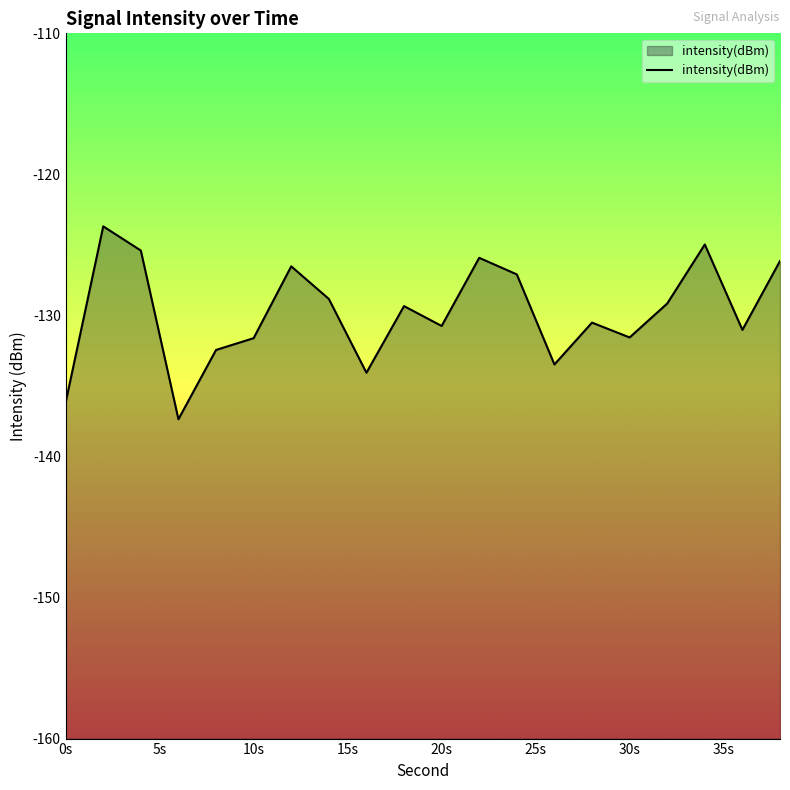

Reading left to right, transcribe all the data shown in this chart.

-136.2	-123.7	-125.4	-137.4	-132.4	-131.6	-126.5	-128.8	-134.1	-129.3	-130.7	-125.9	-127.1	-133.5	-130.5	-131.6	-129.2	-125.0	-131.0	-126.1